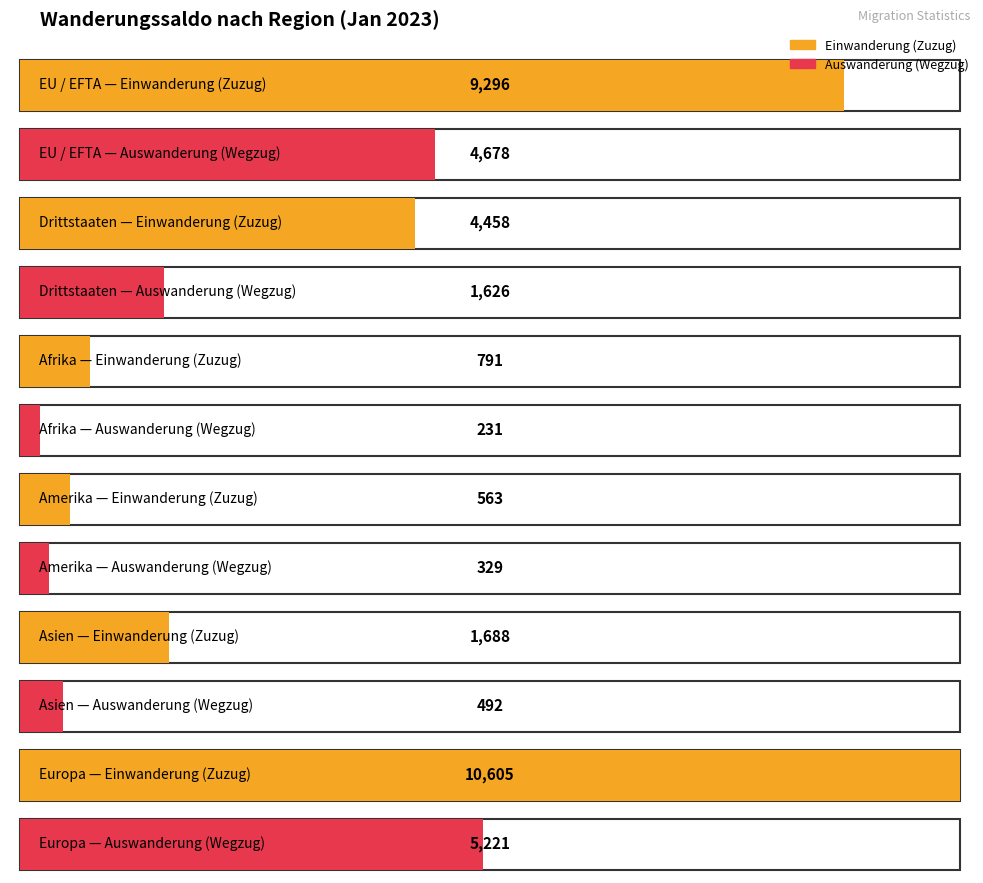

Reading left to right, what are all the values shown in this chart?

Einwanderung (Zuzug): 9296	4458	791	563	1688	10605
Auswanderung (Wegzug): 4678	1626	231	329	492	5221
Wanderungssaldo: 4618	2832	560	234	1196	5384
Zunahme: 9296	4458	791	563	1688	10605
Abnahme: 4678	1626	231	329	492	5221